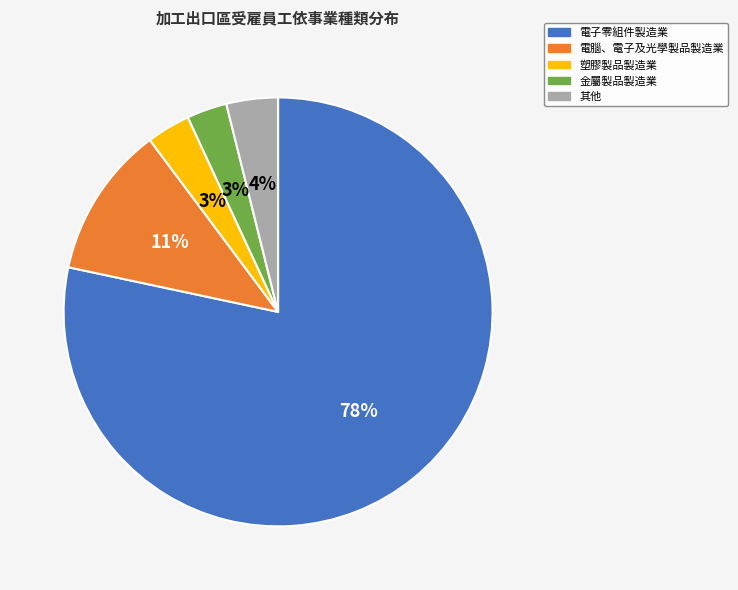

To the nearest percent, what is the average slice percentage?

20%